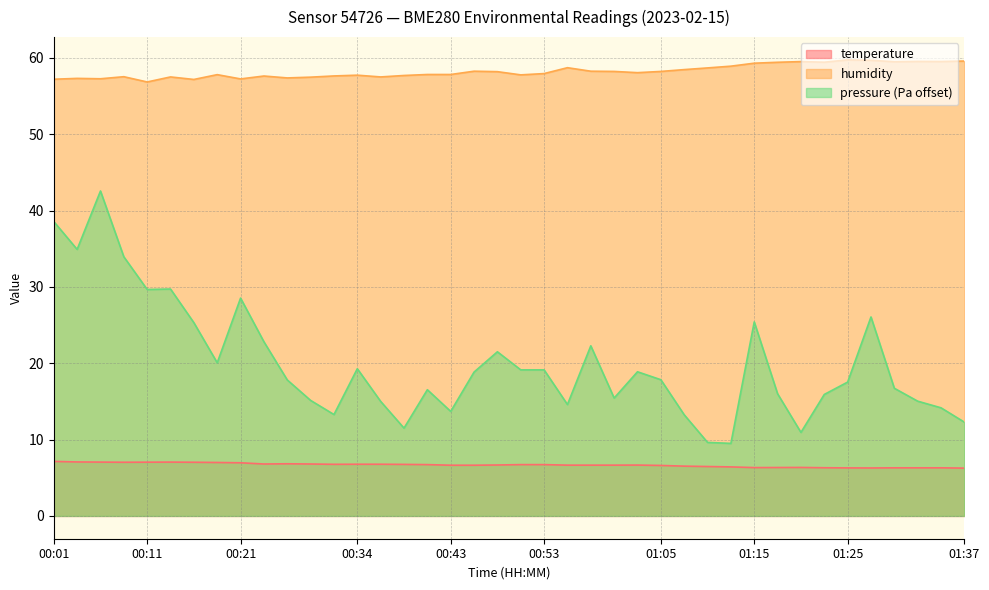

At how many categories does at least one series exceed 23?

40